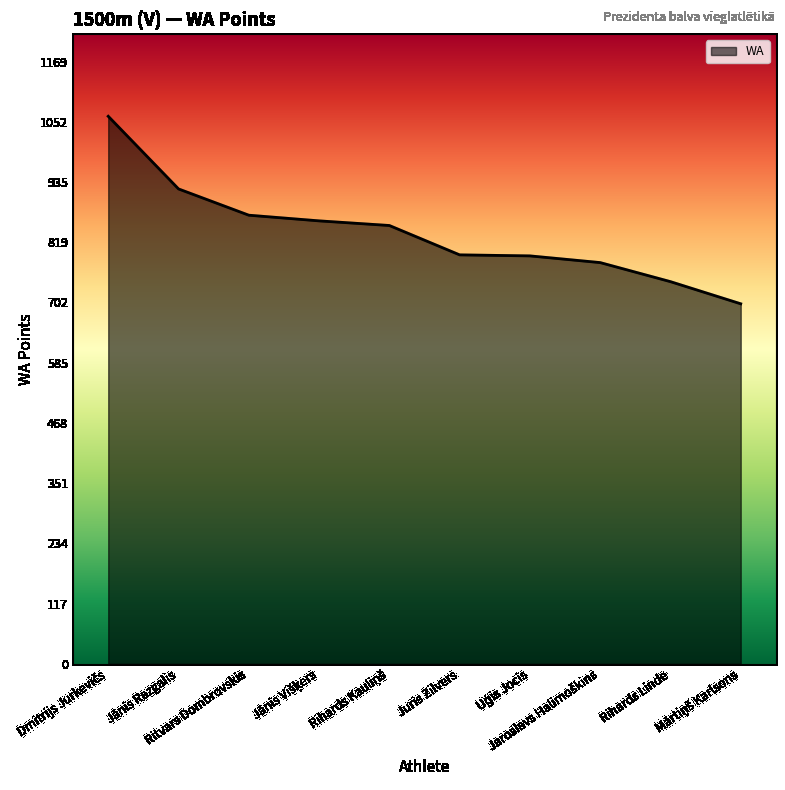

What is the greatest value displayed?

1063